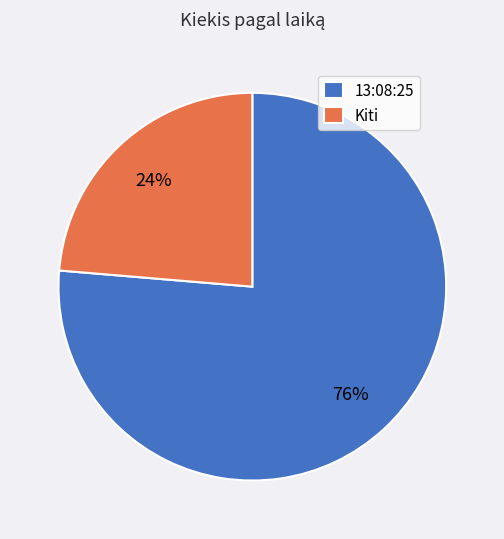

Combined, do 13:08:25 and Kiti account for over 50%?

Yes